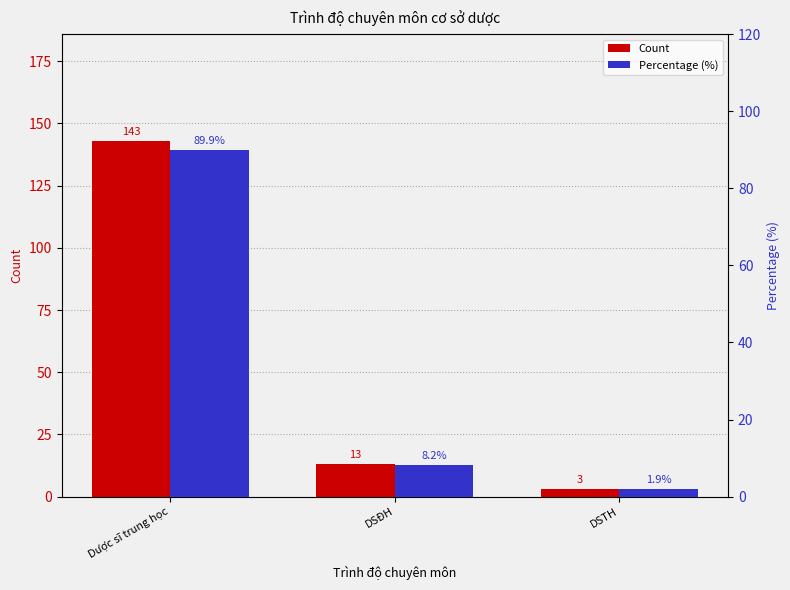

How many data points in Count are less than 13?

1